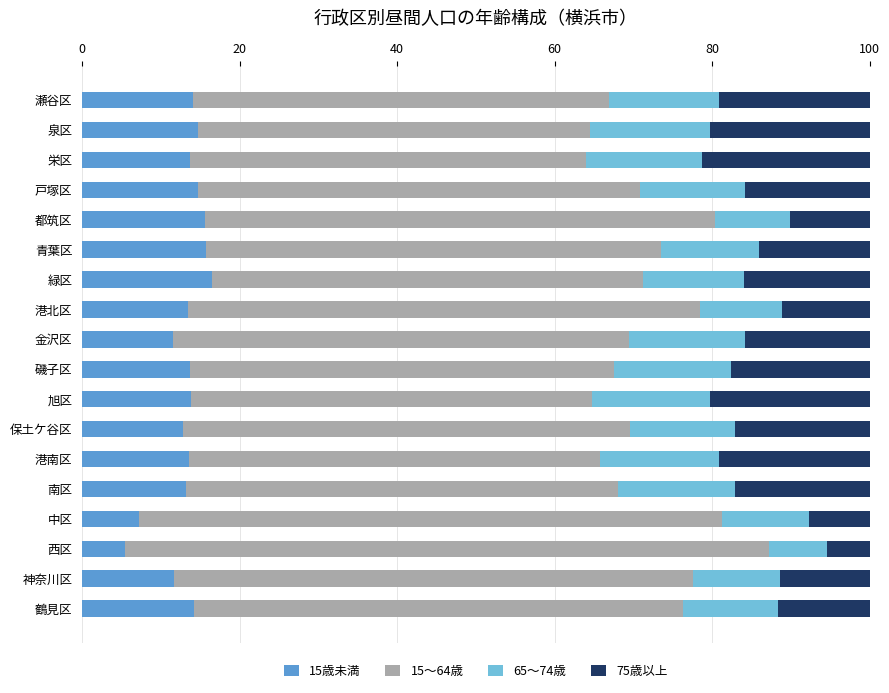

What is the total value across all series at 金沢区?

100.0